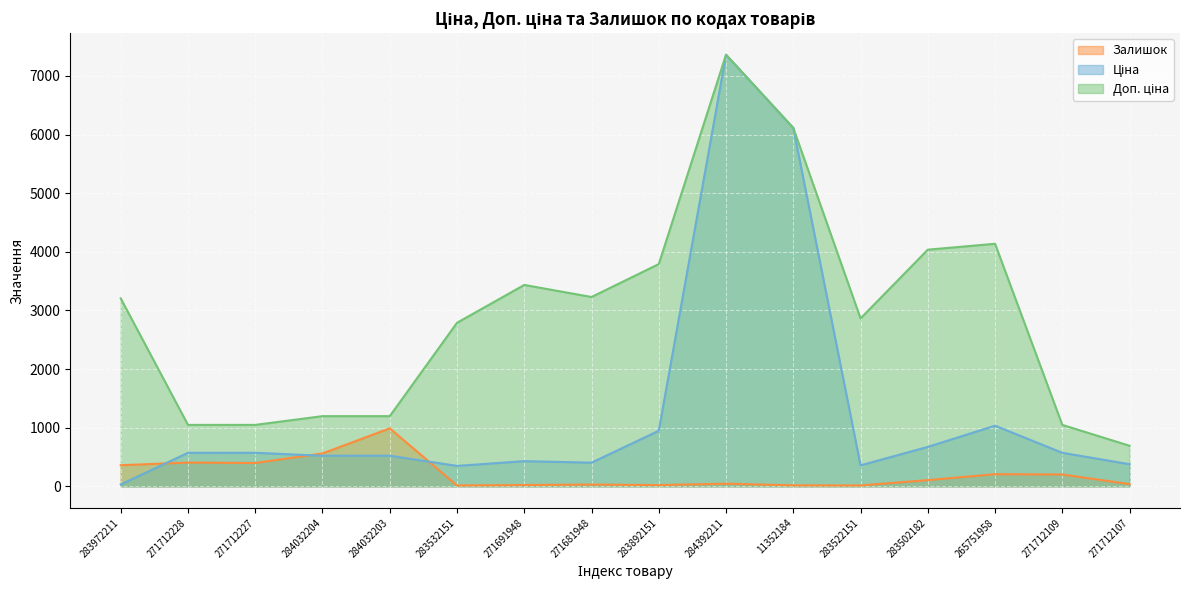

Is the value of Залишок at 11352184 greater than the value of Ціна at 284392211?

No